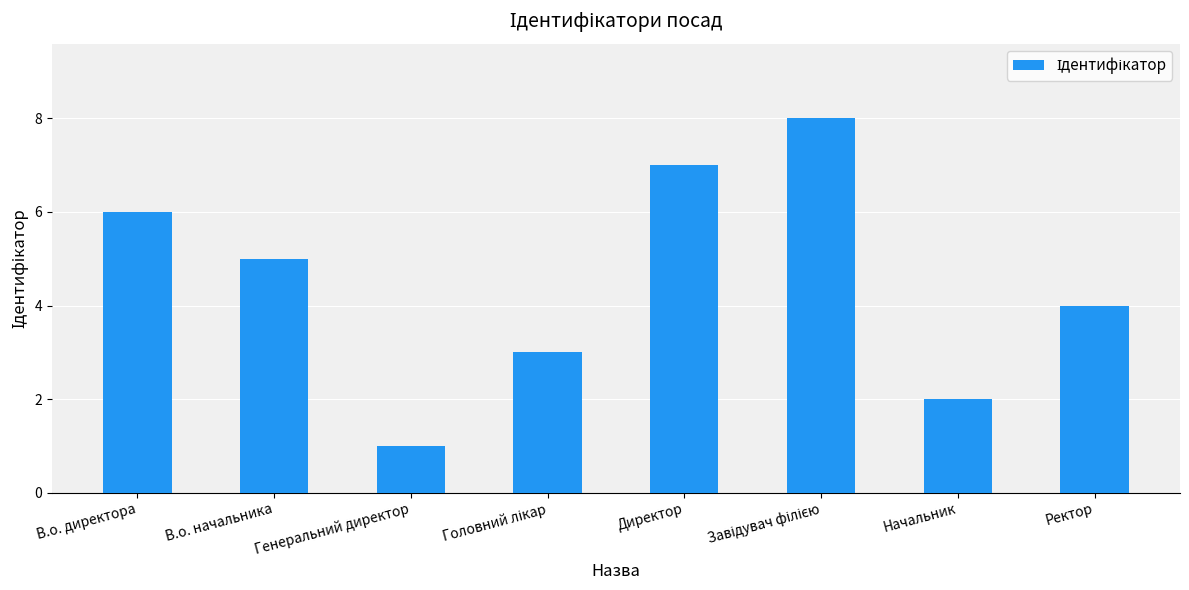

What position from the left is Начальник?

7